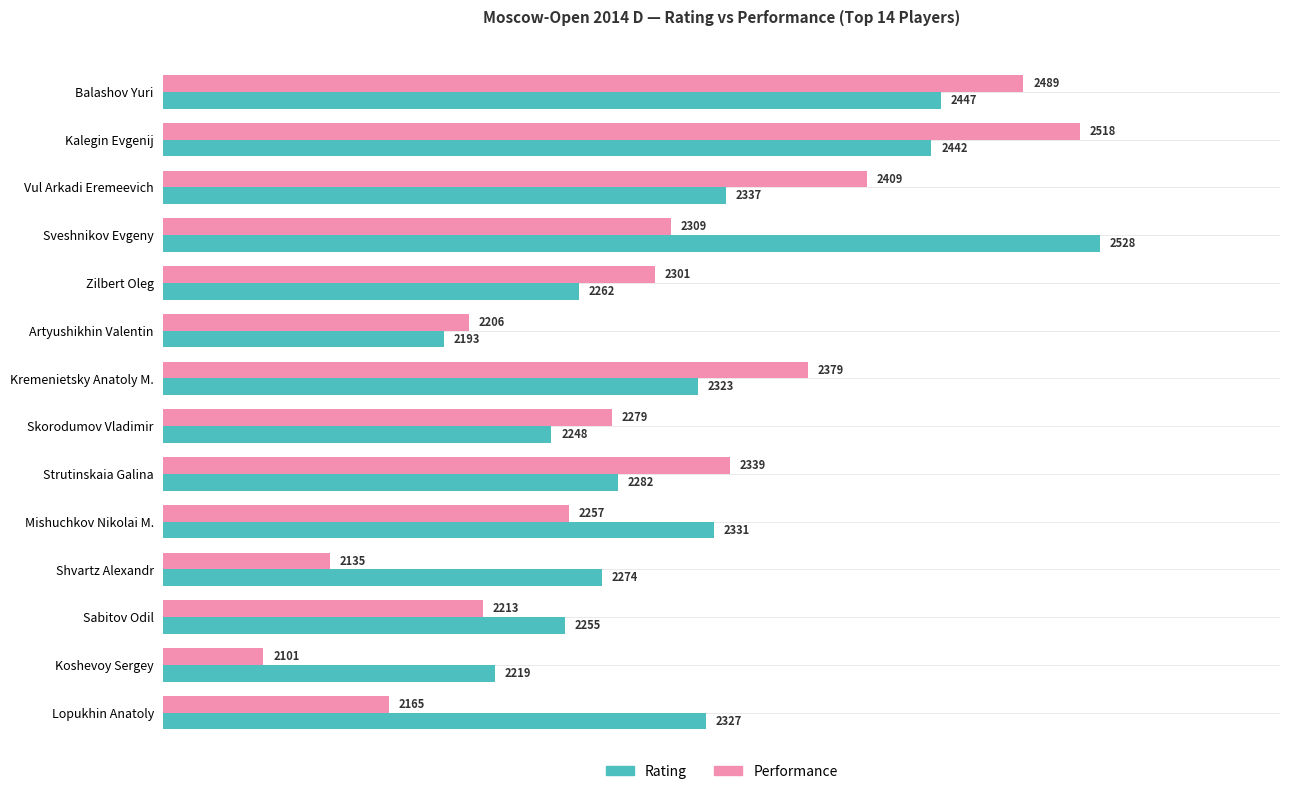

Rank the series at Koshevoy Sergey from highest to lowest value.

Rating, Performance